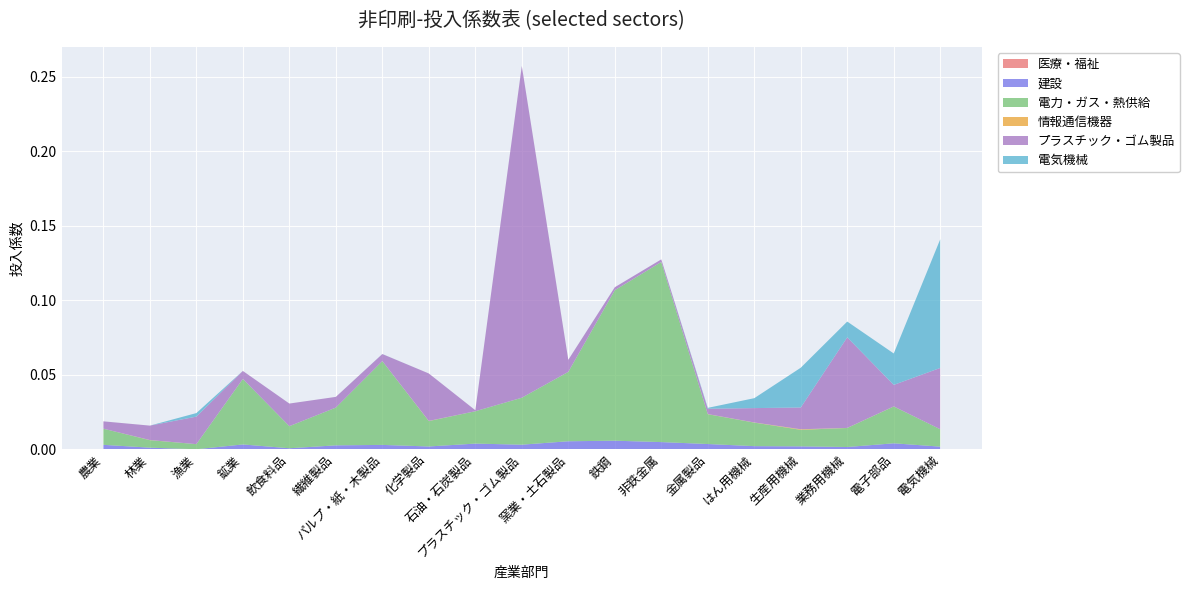

Reading left to right, what are all the values shown in this chart?

医療・福祉: 農業=0.0	林業=0.0	漁業=0.0	鉱業=0.0	飲食料品=0.0	繊維製品=0.0	パルプ・紙・木製品=0.0	化学製品=0.0	石油・石炭製品=0.0	プラスチック・ゴム製品=0.0	窯業・土石製品=0.0	鉄鋼=0.0	非鉄金属=0.0	金属製品=0.0	はん用機械=0.0	生産用機械=0.0	業務用機械=0.0	電子部品=0.0	電気機械=0.0
建設: 農業=0.0	林業=0.0	漁業=0.0	鉱業=0.0	飲食料品=0.0	繊維製品=0.0	パルプ・紙・木製品=0.0	化学製品=0.0	石油・石炭製品=0.0	プラスチック・ゴム製品=0.0	窯業・土石製品=0.0	鉄鋼=0.0	非鉄金属=0.0	金属製品=0.0	はん用機械=0.0	生産用機械=0.0	業務用機械=0.0	電子部品=0.0	電気機械=0.0
電力・ガス・熱供給: 農業=0.0	林業=0.0	漁業=0.0	鉱業=0.0	飲食料品=0.0	繊維製品=0.0	パルプ・紙・木製品=0.1	化学製品=0.0	石油・石炭製品=0.0	プラスチック・ゴム製品=0.0	窯業・土石製品=0.0	鉄鋼=0.1	非鉄金属=0.1	金属製品=0.0	はん用機械=0.0	生産用機械=0.0	業務用機械=0.0	電子部品=0.0	電気機械=0.0
情報通信機器: 農業=0.0	林業=0.0	漁業=0.0	鉱業=0.0	飲食料品=0.0	繊維製品=0.0	パルプ・紙・木製品=0.0	化学製品=0.0	石油・石炭製品=0.0	プラスチック・ゴム製品=0.0	窯業・土石製品=0.0	鉄鋼=0.0	非鉄金属=0.0	金属製品=0.0	はん用機械=0.0	生産用機械=0.0	業務用機械=0.0	電子部品=0.0	電気機械=0.0
プラスチック・ゴム製品: 農業=0.0	林業=0.0	漁業=0.0	鉱業=0.0	飲食料品=0.0	繊維製品=0.0	パルプ・紙・木製品=0.0	化学製品=0.0	石油・石炭製品=0.0	プラスチック・ゴム製品=0.2	窯業・土石製品=0.0	鉄鋼=0.0	非鉄金属=0.0	金属製品=0.0	はん用機械=0.0	生産用機械=0.0	業務用機械=0.1	電子部品=0.0	電気機械=0.0
電気機械: 農業=0.0	林業=0.0	漁業=0.0	鉱業=0.0	飲食料品=0.0	繊維製品=0.0	パルプ・紙・木製品=0.0	化学製品=0.0	石油・石炭製品=0.0	プラスチック・ゴム製品=0.0	窯業・土石製品=0.0	鉄鋼=0.0	非鉄金属=0.0	金属製品=0.0	はん用機械=0.0	生産用機械=0.0	業務用機械=0.0	電子部品=0.0	電気機械=0.1